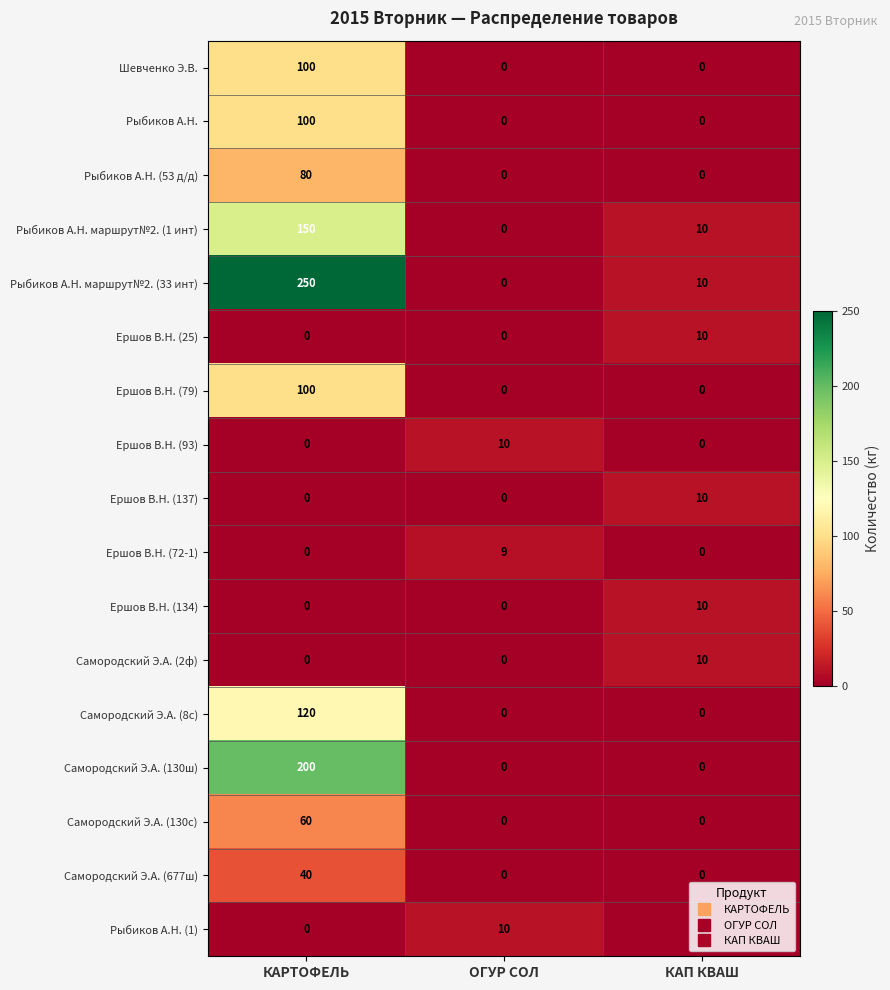

Count the Рыбиков А.Н. (53 д/д) values in the range 0 to 80.

3